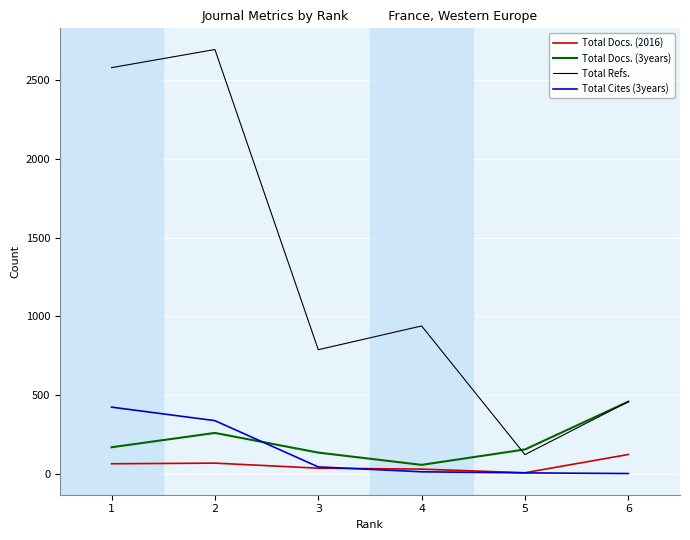

Is the value of Total Docs. (3years) at 6 greater than the value of Total Cites (3years) at 4?

Yes